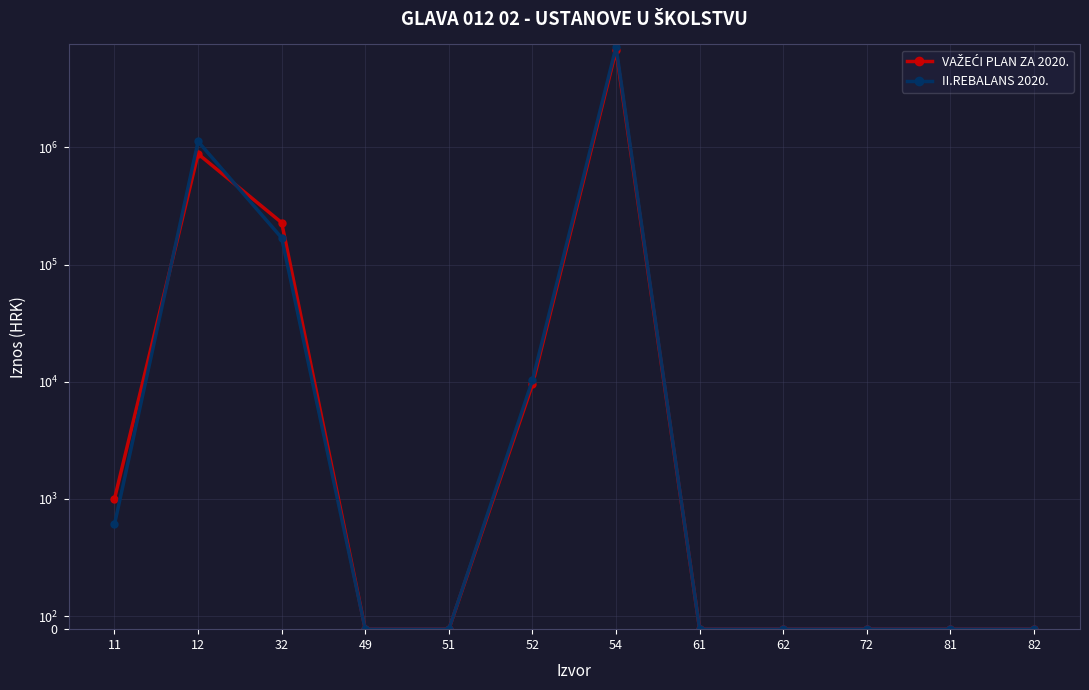

Reading left to right, list all the values displayed in this chart.

VAŽEĆI PLAN ZA 2020.: 1000	878541	227500	0	0	9470	6708531	0	0	0	0	0
II.REBALANS 2020.: 804	1120945	168807	0	0	10300	7183407	0	0	0	0	0